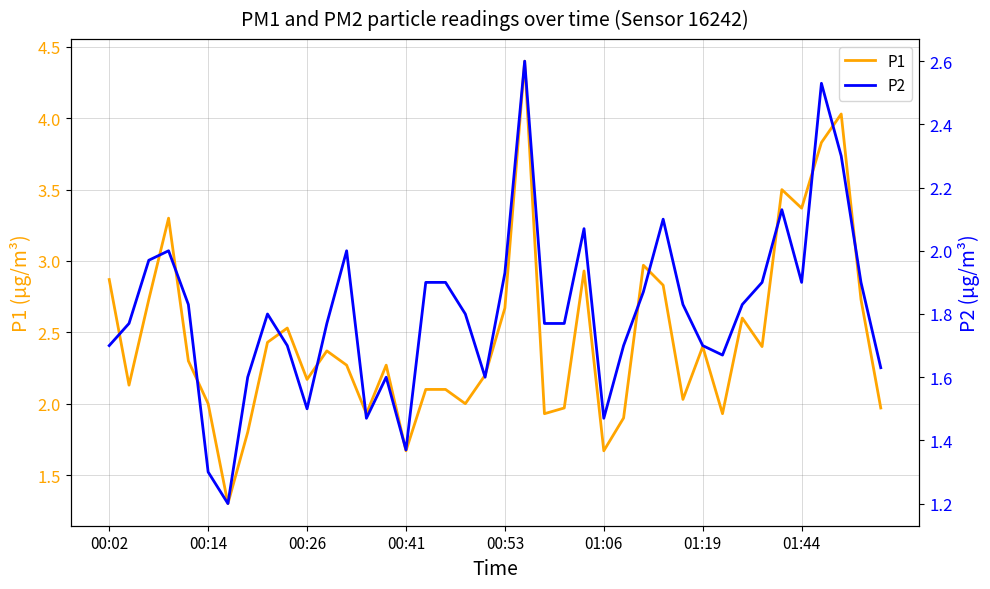

Does the chart display data point markers on the line(s)?

No